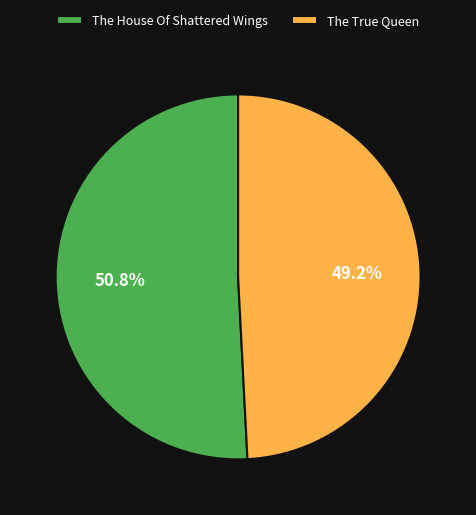

To the nearest percent, what is the difference between the largest and smallest slice percentages?

2%